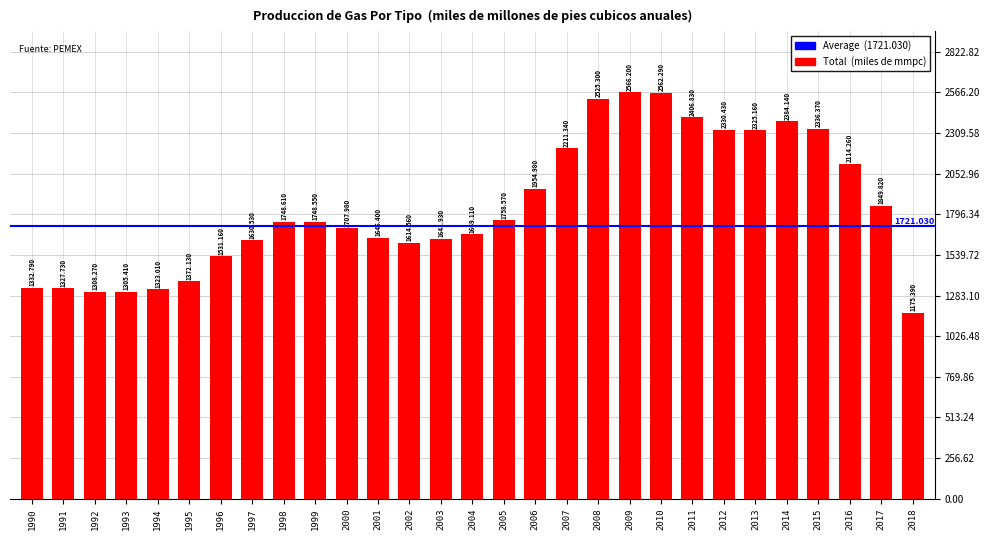

At which label does the data first exceed 1748?

1998